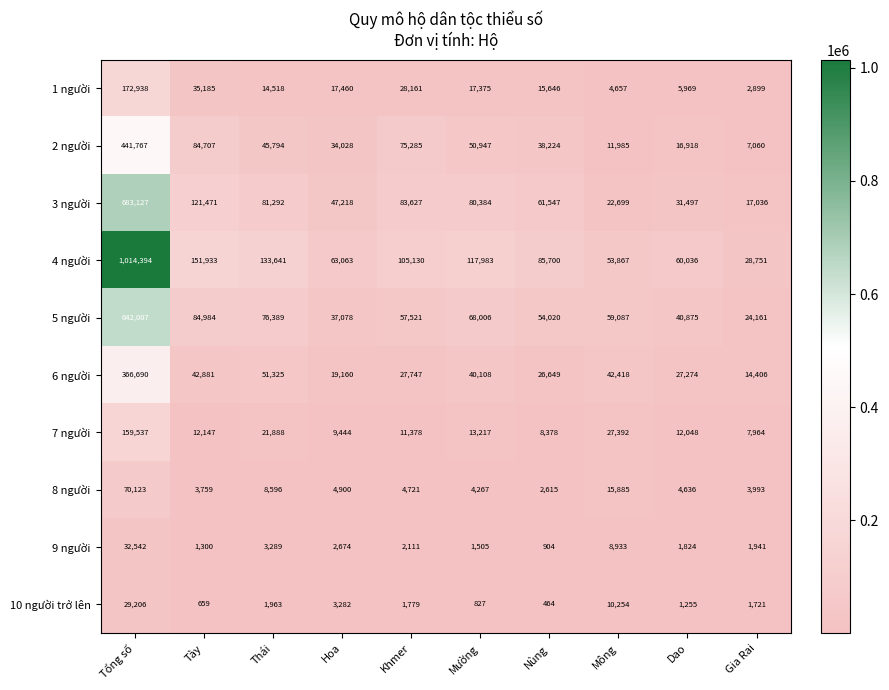

What is the sum of all 9 người values?

57023